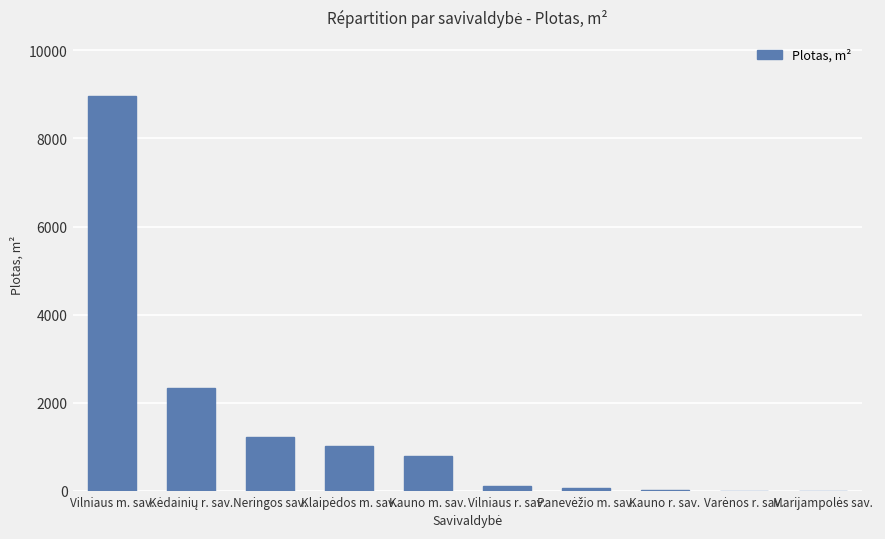

Approximately how many times larger is the value at Kauno m. sav. compared to Neringos sav.?

0.6